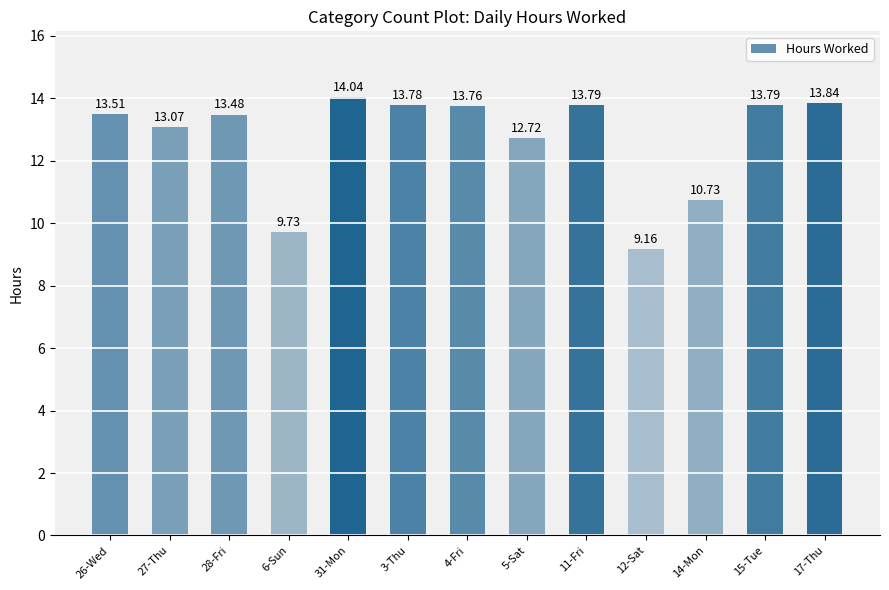

What is the difference between the values at 4-Fri and 14-Mon?

3.0